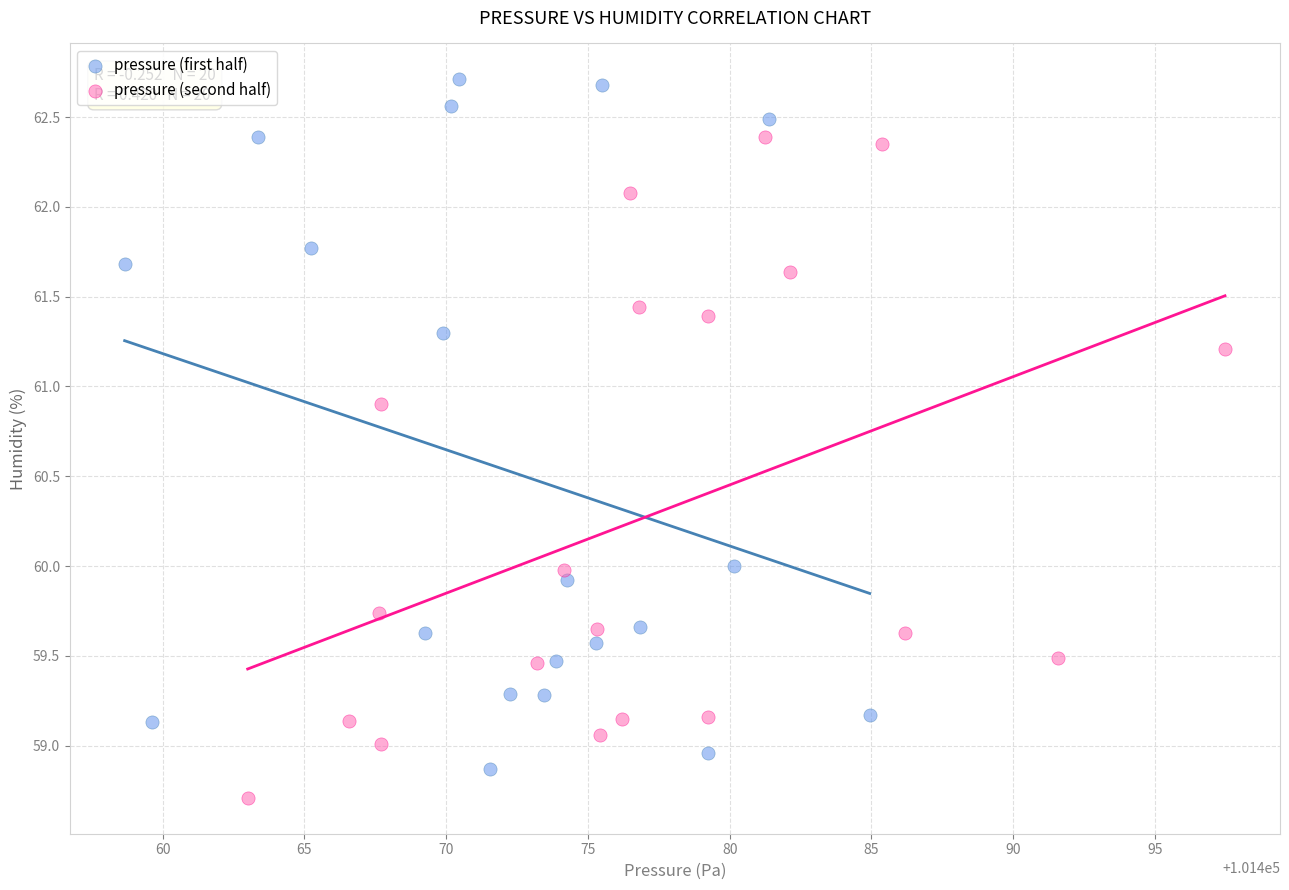

What are all the series names shown in the legend?

pressure (first half), pressure (second half)